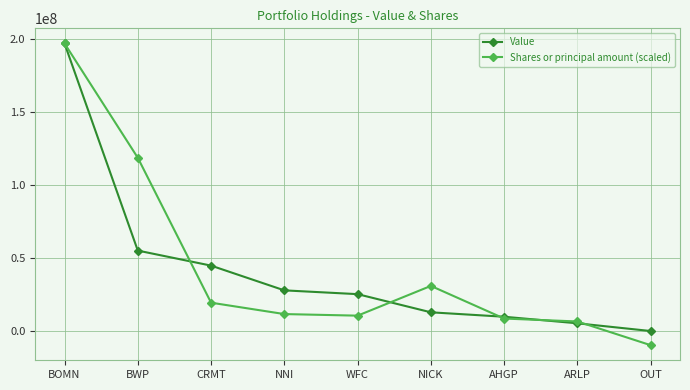

What is the average value of the Shares or principal amount (scaled) series?

43697796.3